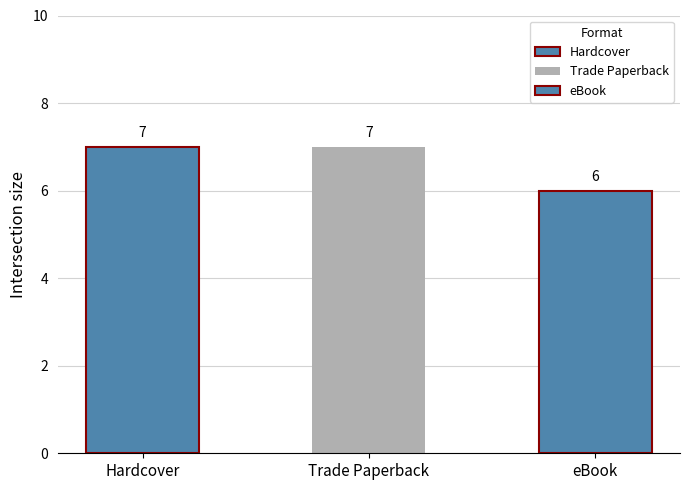

What is the label of the 3rd bar from the right?

Hardcover